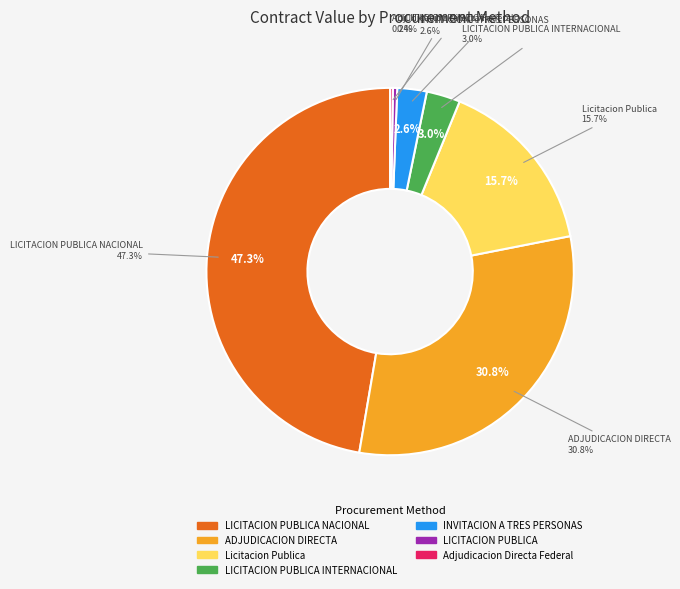

True or false: LICITACION PUBLICA INTERNACIONAL accounts for 1% of the total.

False